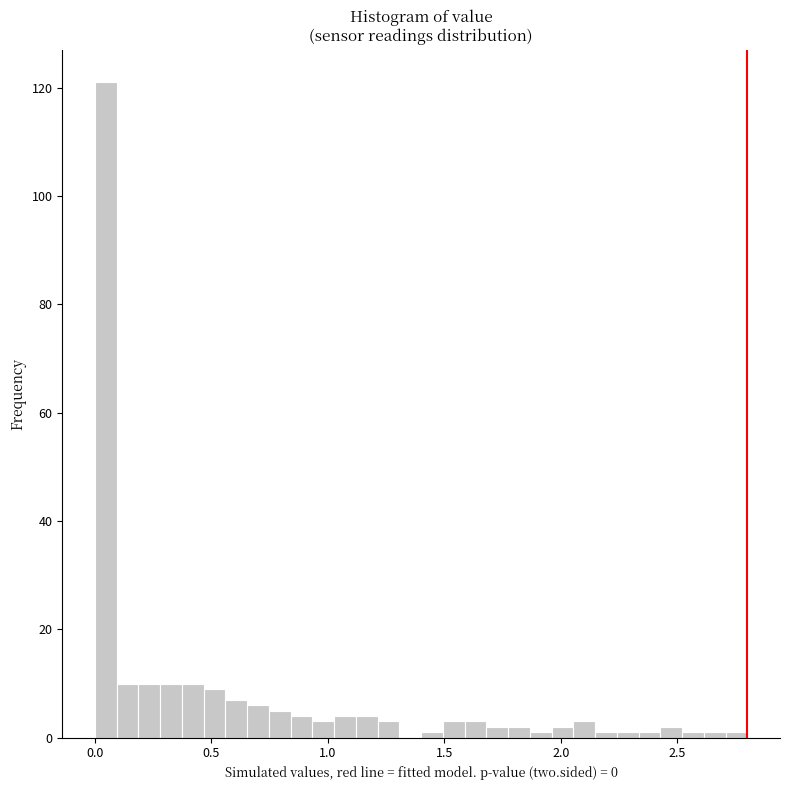

Read against the x-axis, roughly where is the centre of the tallest bar?

0.05